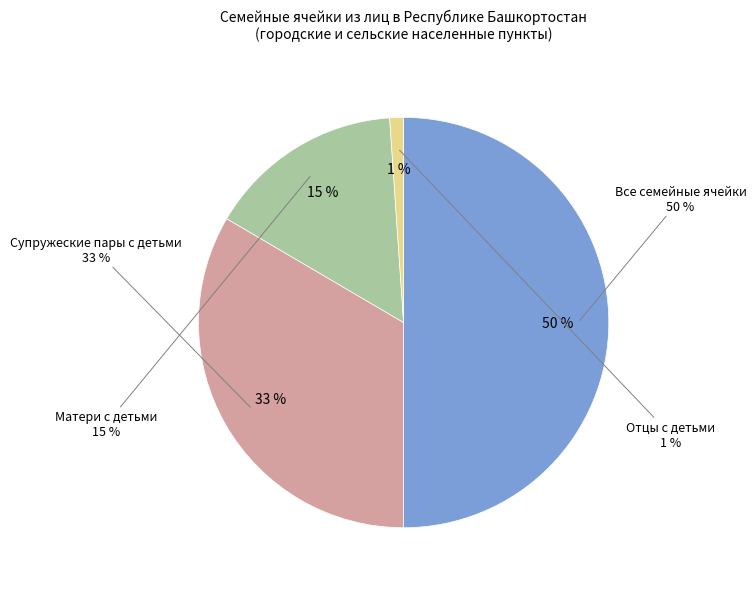

To the nearest percent, what portion does Все семейные ячейки represent?

50%